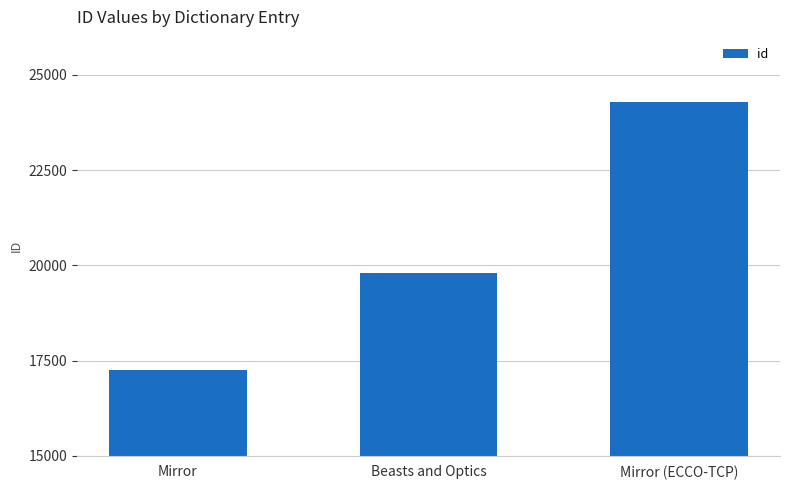

What is the change in value from Mirror to Beasts and Optics?

+2562